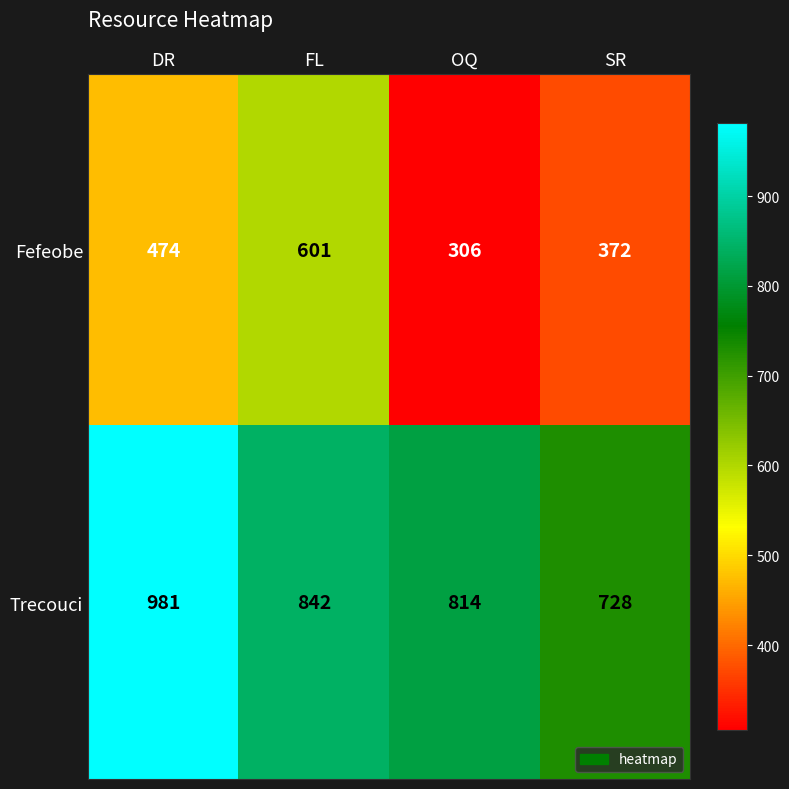

Is it true that Fefeobe equals 474 at DR?

True